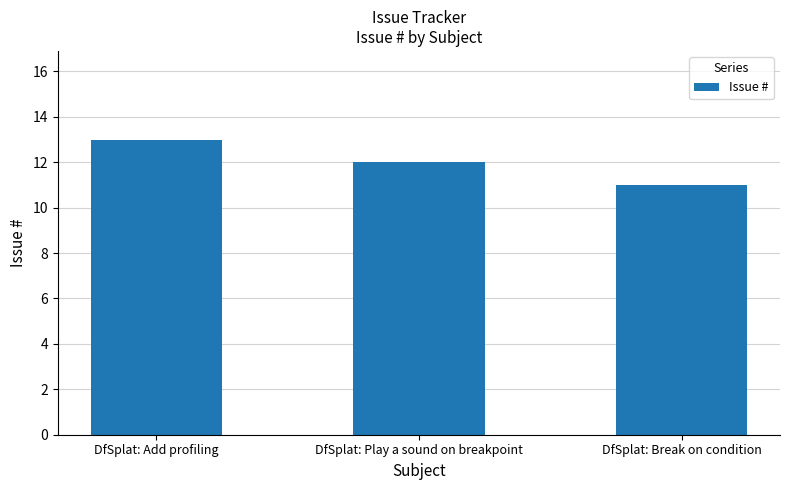

What is the approximate value at DfSplat: Add profiling?

13